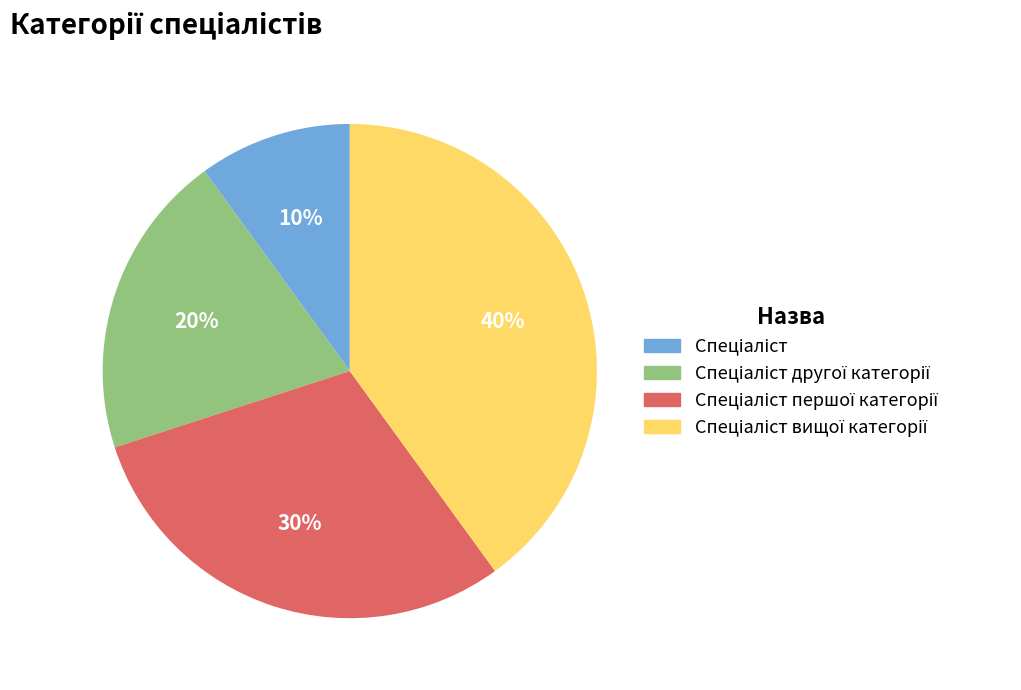

Does any single category account for the majority?

No